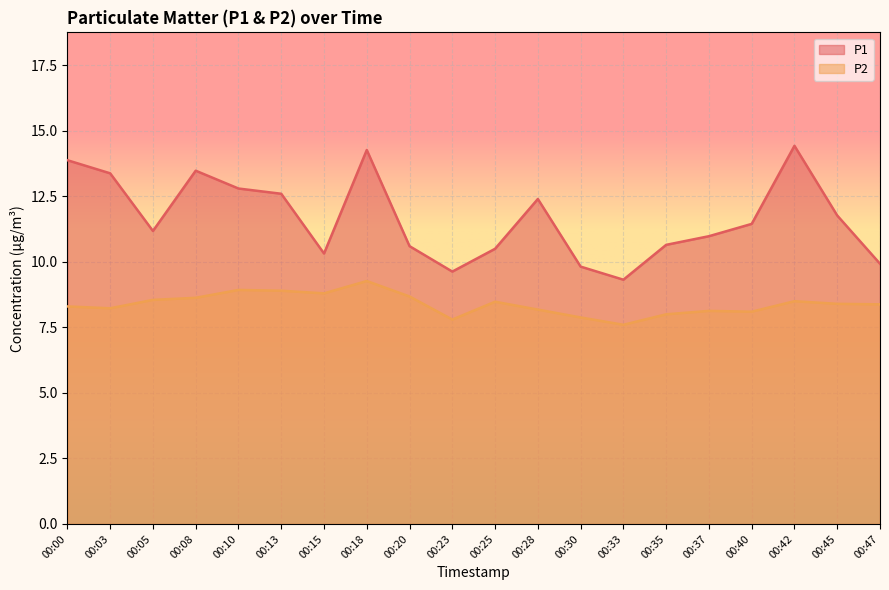

What is the difference between the highest and lowest values at 00:08?

4.8